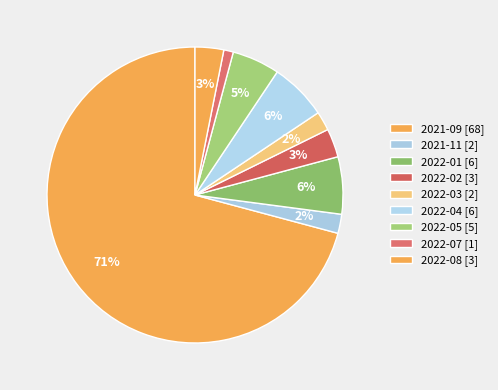

What is the change in value from 2022-01 [6] to 2022-02 [3]?

-3